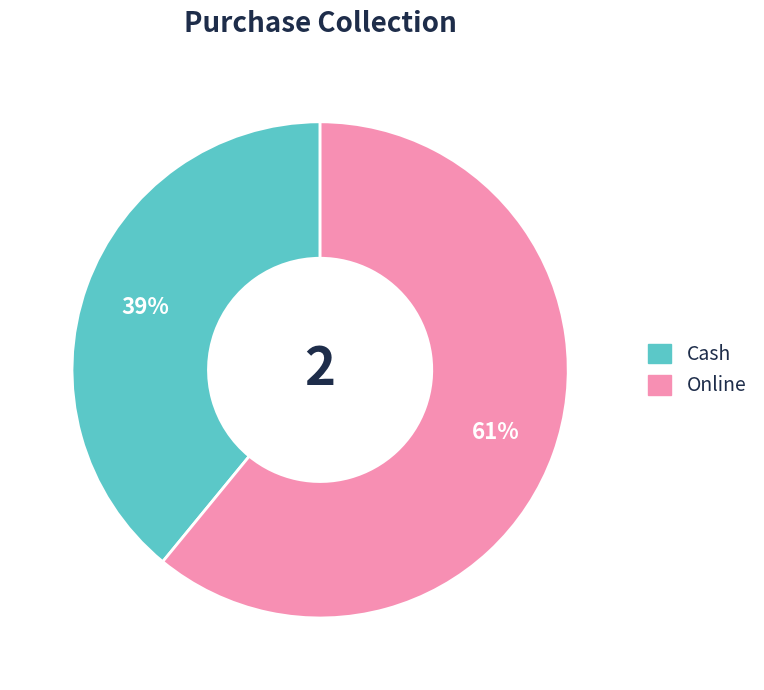

To the nearest percent, what percentage of the pie is Cash?

39%